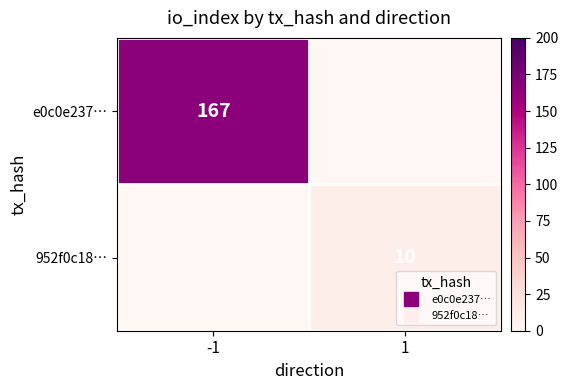

At which label is e0c0e237… closest to 83?

1